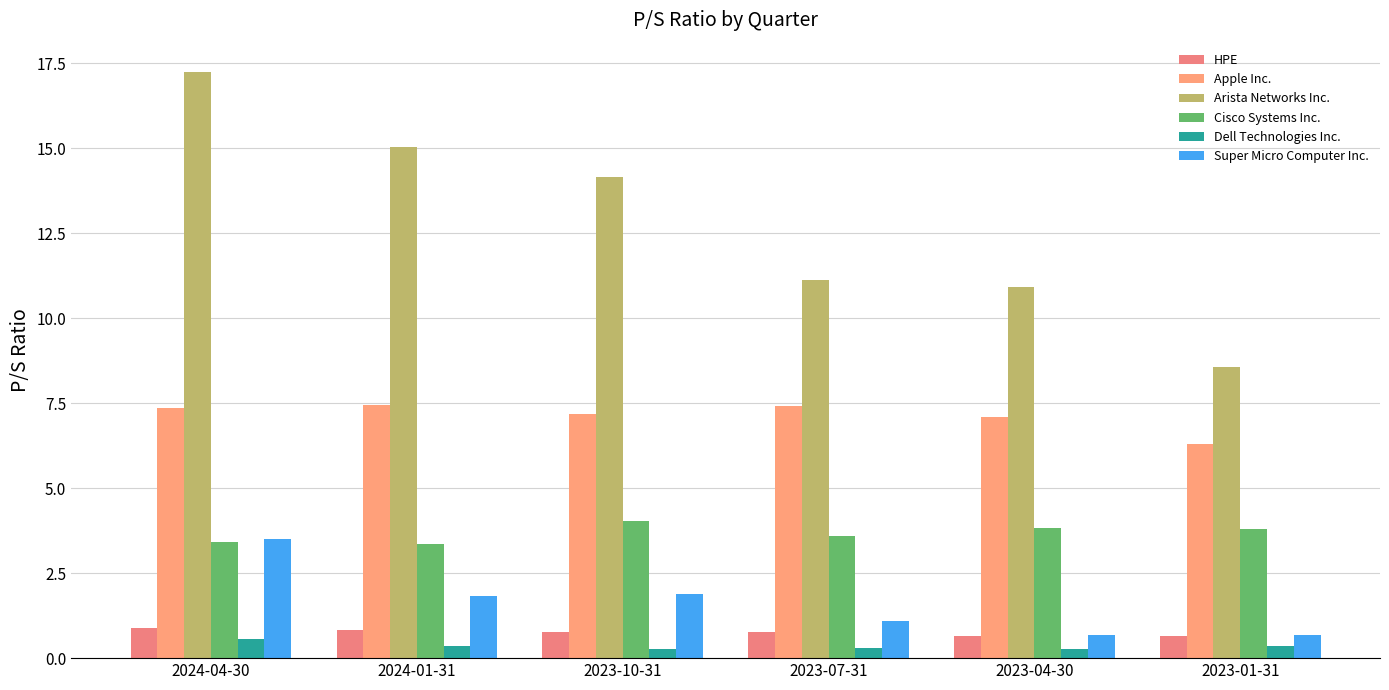

Reading left to right, what are all the values shown in this chart?

HPE: 2024-04-30=0.9	2024-01-31=0.8	2023-10-31=0.8	2023-07-31=0.8	2023-04-30=0.7	2023-01-31=0.7
Apple Inc.: 2024-04-30=7.4	2024-01-31=7.4	2023-10-31=7.2	2023-07-31=7.4	2023-04-30=7.1	2023-01-31=6.3
Arista Networks Inc.: 2024-04-30=17.2	2024-01-31=15.0	2023-10-31=14.2	2023-07-31=11.1	2023-04-30=10.9	2023-01-31=8.6
Cisco Systems Inc.: 2024-04-30=3.4	2024-01-31=3.4	2023-10-31=4.0	2023-07-31=3.6	2023-04-30=3.8	2023-01-31=3.8
Dell Technologies Inc.: 2024-04-30=0.6	2024-01-31=0.4	2023-10-31=0.3	2023-07-31=0.3	2023-04-30=0.3	2023-01-31=0.3
Super Micro Computer Inc.: 2024-04-30=3.5	2024-01-31=1.8	2023-10-31=1.9	2023-07-31=1.1	2023-04-30=0.7	2023-01-31=0.7